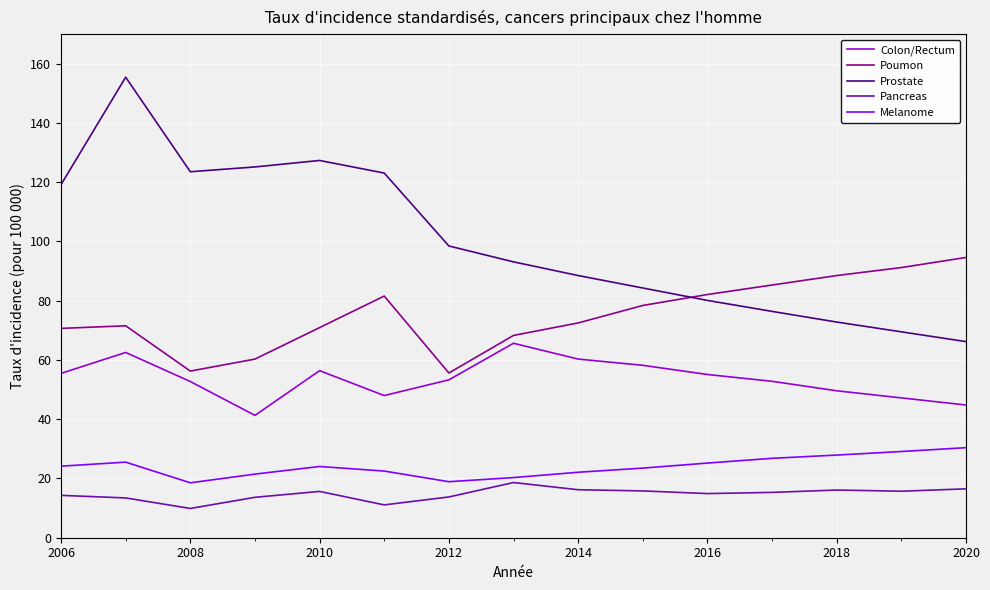

Which series has the largest total across all categories?

Prostate